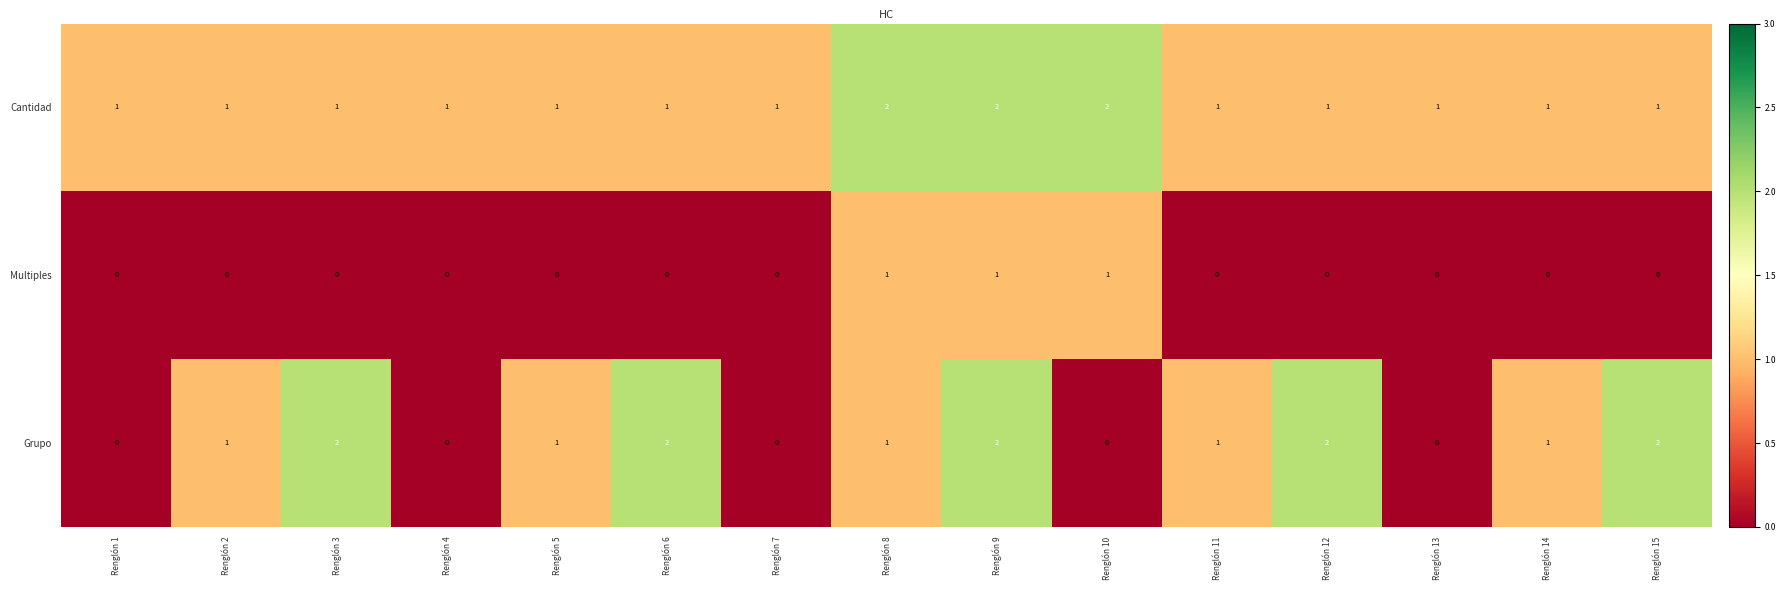

Between Renglón 2 and Renglón 3, which series saw the biggest shift?

Grupo